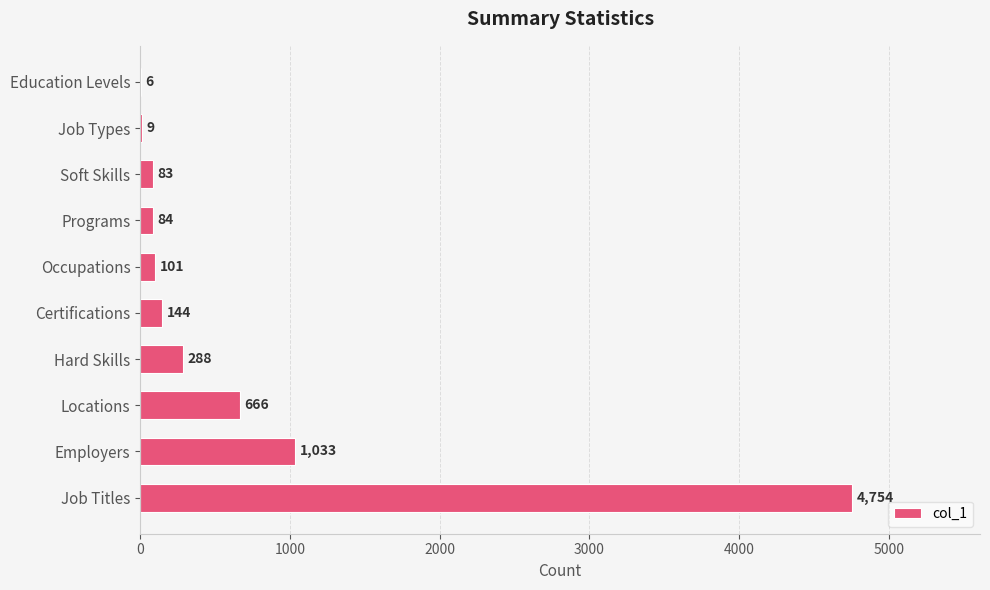

The value at Employers is 1809. True or false?

False